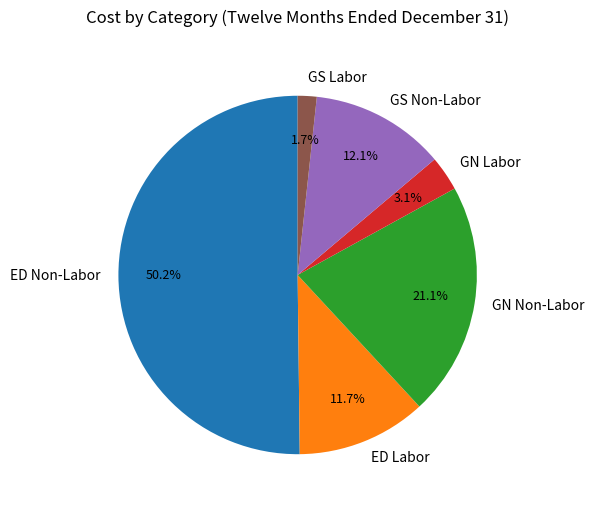

What percentage is the GS Non-Labor slice, to the nearest percent?

12%